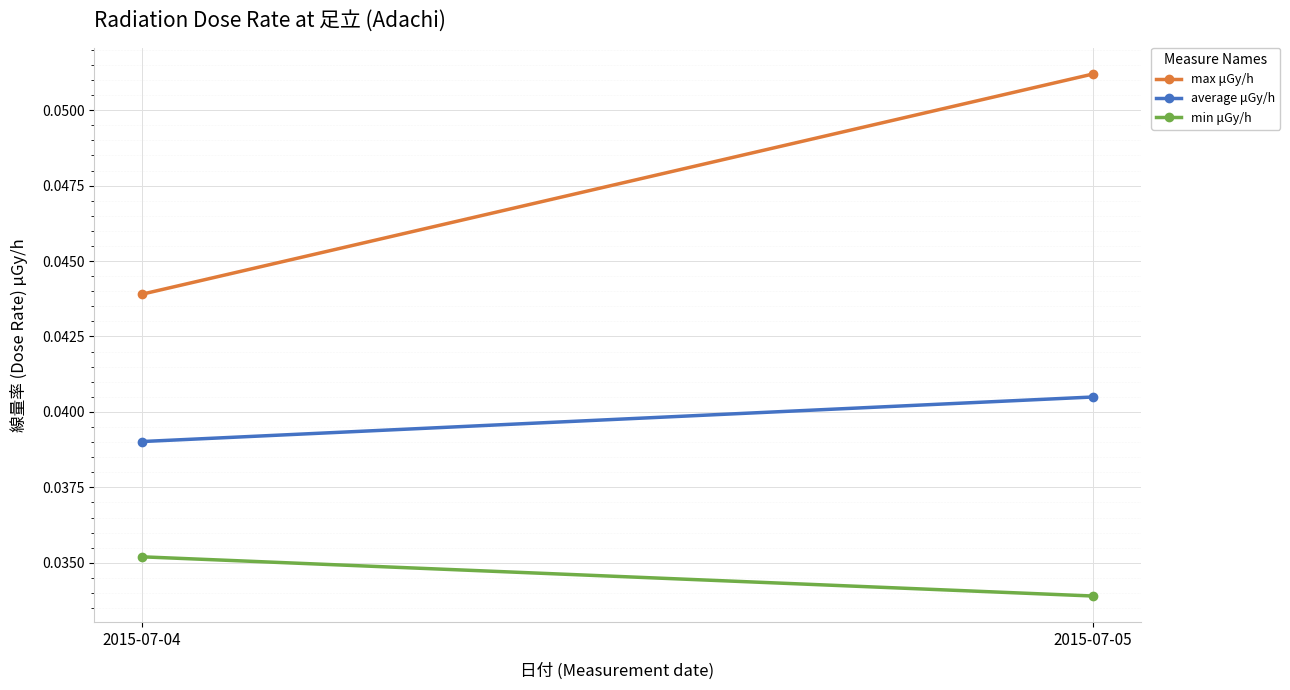

Rank the series by their maximum value, from lowest to highest.

min μGy/h, average μGy/h, max μGy/h